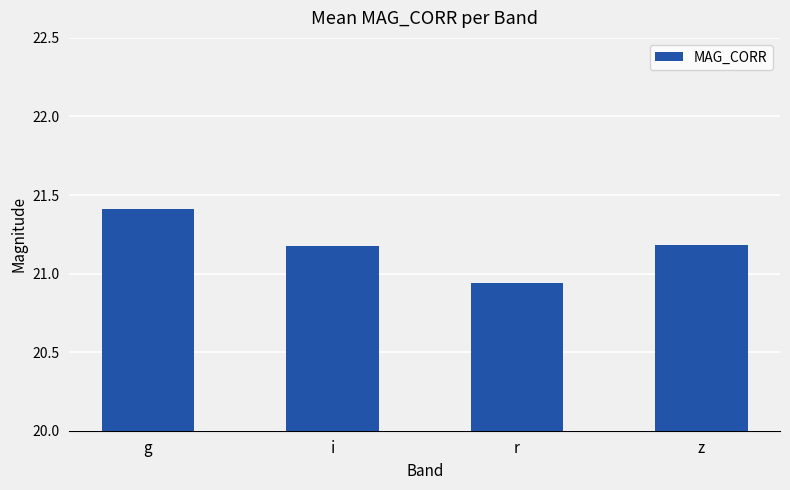

What is the average value?

21.2